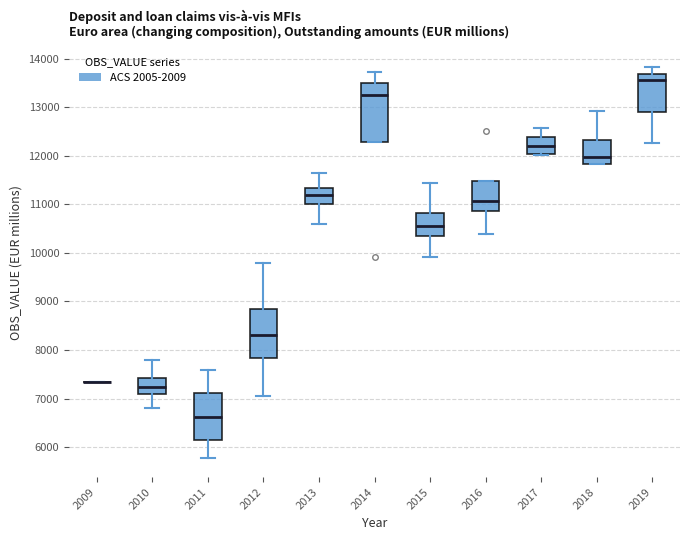

Which box is the tallest, from its lower edge to its upper edge?

2014